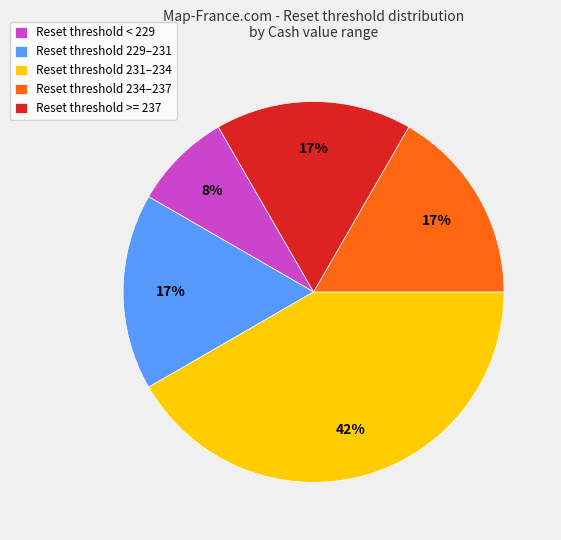

To the nearest percent, what portion does Reset threshold < 229 represent?

8%